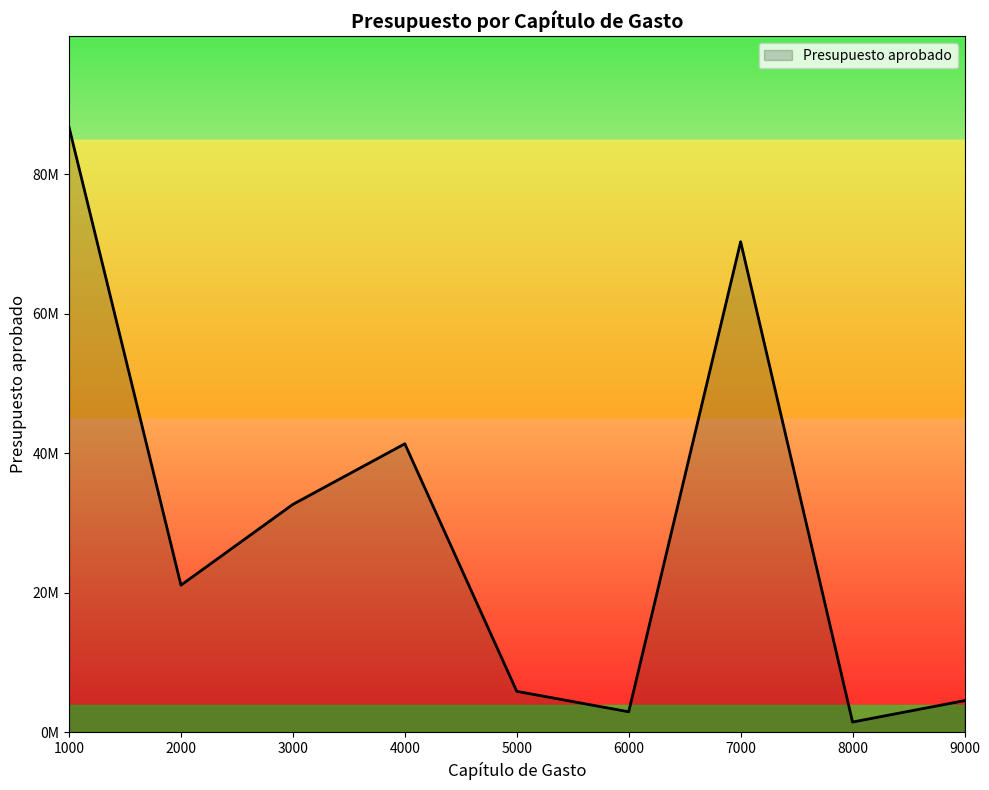

Does the chart display data point markers on the line(s)?

No